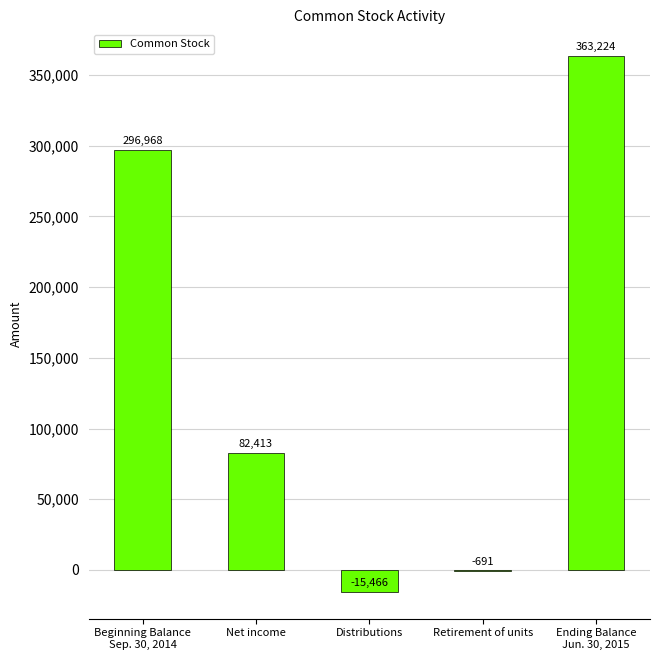

Reading left to right, list all the values displayed in this chart.

Beginning Balance
Sep. 30, 2014=296968	Net income=82413	Distributions=-15466	Retirement of units=-691	Ending Balance
Jun. 30, 2015=363224